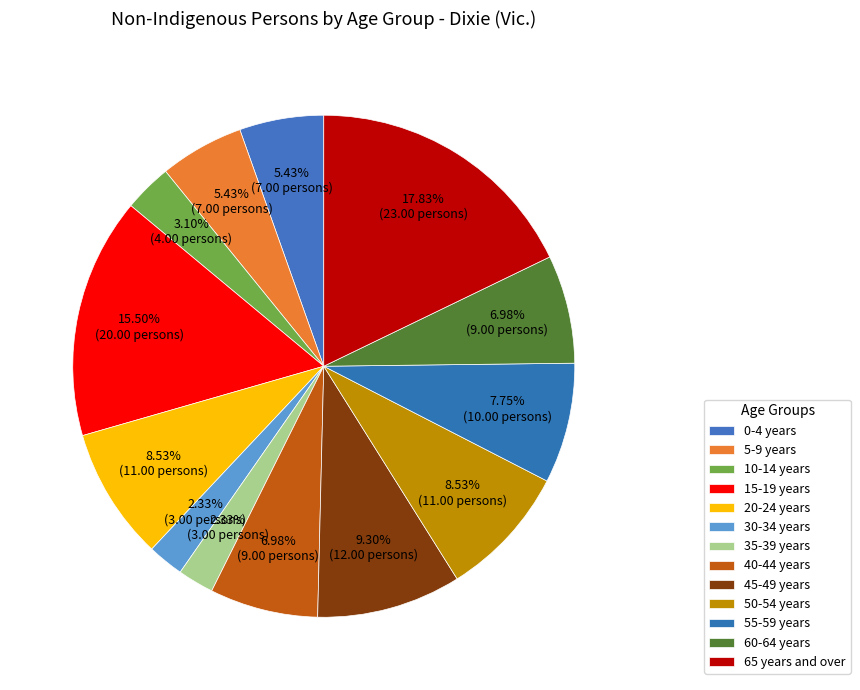

Count the number of slices in the pie.

13